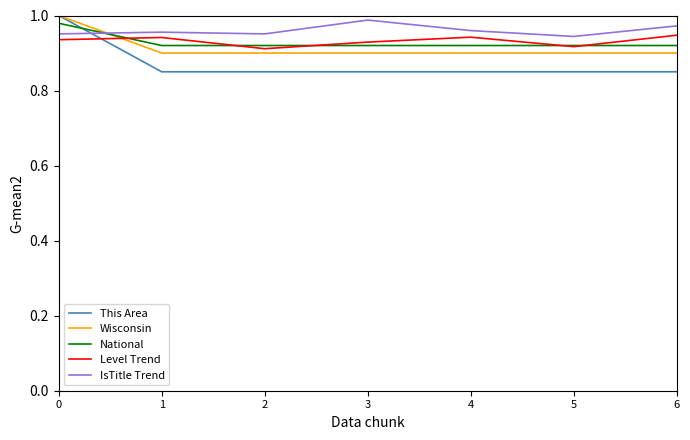

Which series has the largest range (max minus min)?

This Area